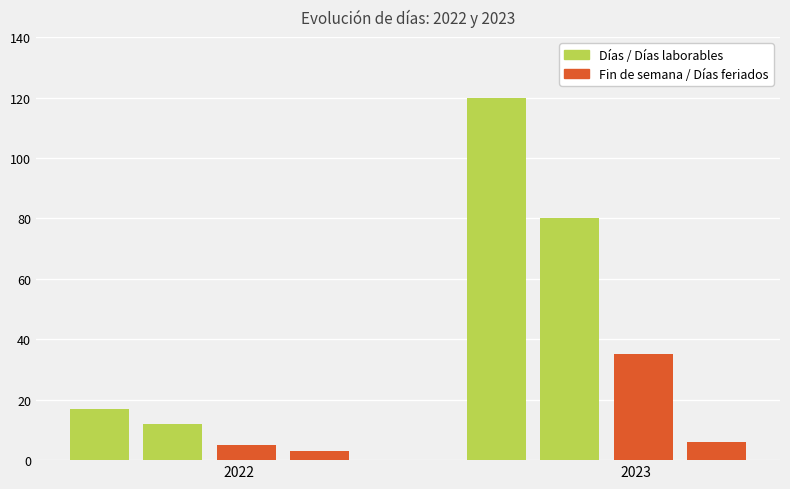

How many distinct data groups are displayed?

4